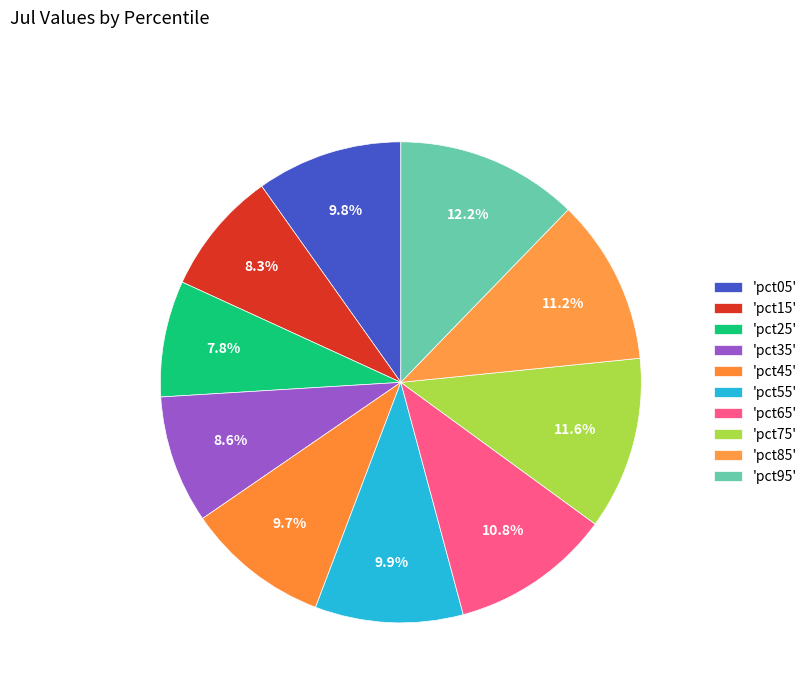

Which category has the biggest portion of the pie?

pct95